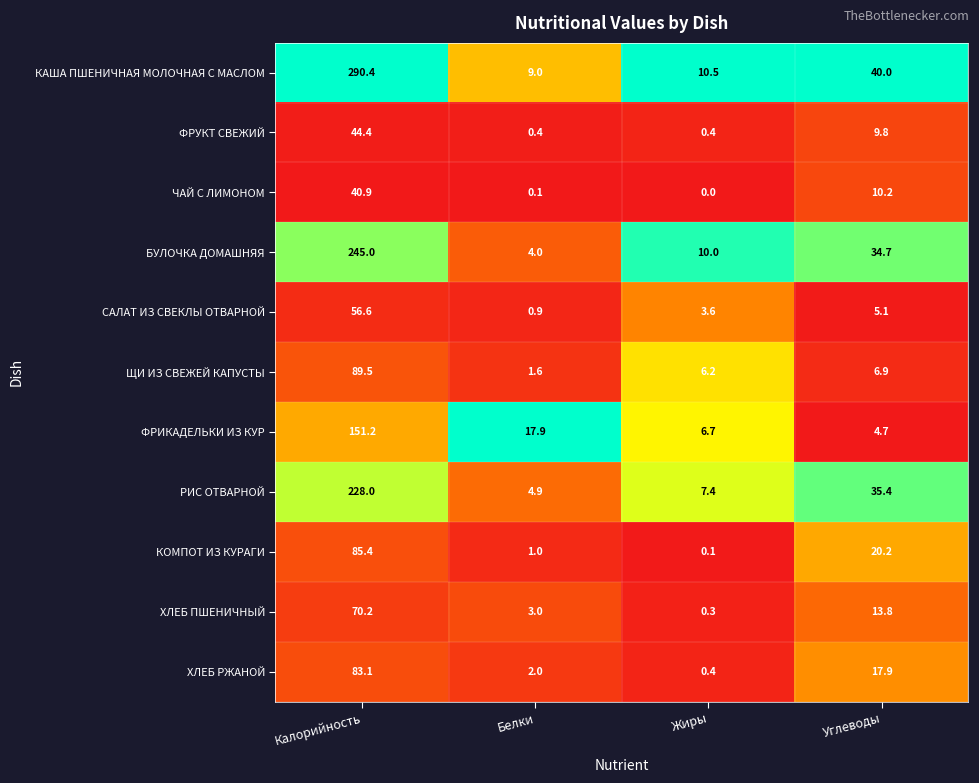

At Калорийность, list the series in order from largest to smallest.

КАША ПШЕНИЧНАЯ МОЛОЧНАЯ С МАСЛОМ, БУЛОЧКА ДОМАШНЯЯ, РИС ОТВАРНОЙ, ФРИКАДЕЛЬКИ ИЗ КУР, ЩИ ИЗ СВЕЖЕЙ КАПУСТЫ, КОМПОТ ИЗ КУРАГИ, ХЛЕБ РЖАНОЙ, ХЛЕБ ПШЕНИЧНЫЙ, САЛАТ ИЗ СВЕКЛЫ ОТВАРНОЙ, ФРУКТ СВЕЖИЙ, ЧАЙ С ЛИМОНОМ